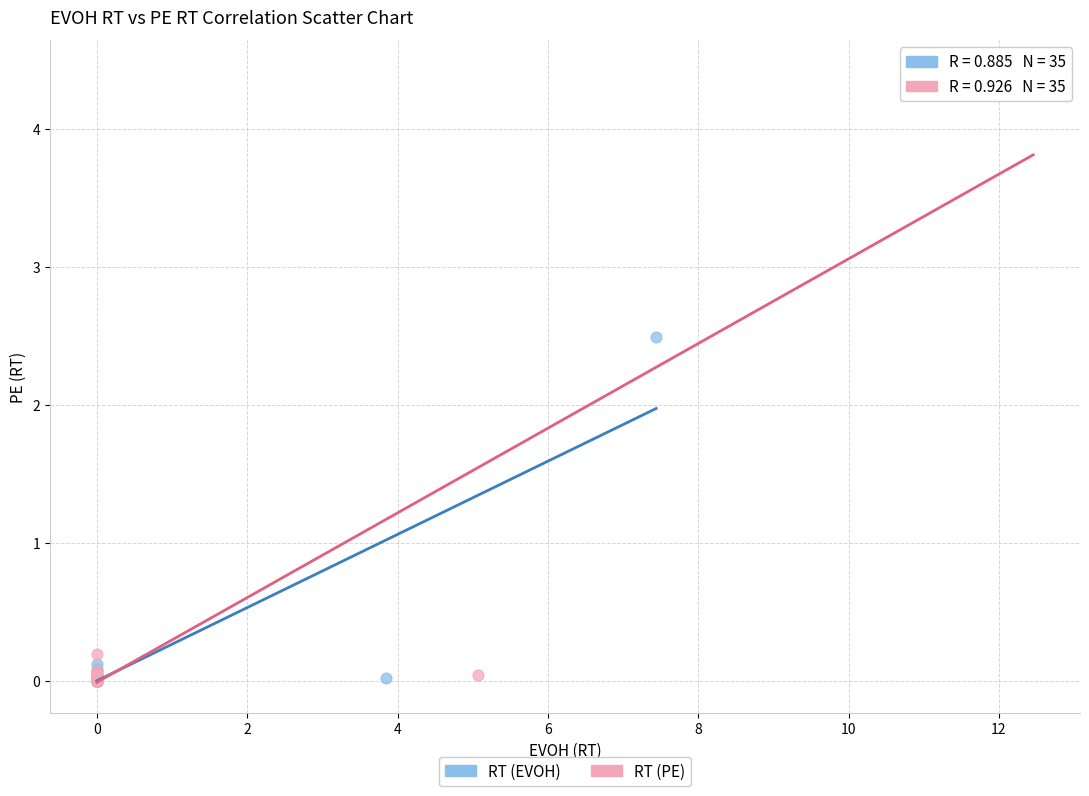

What are all the series names shown in the legend?

RT (EVOH), RT (PE)